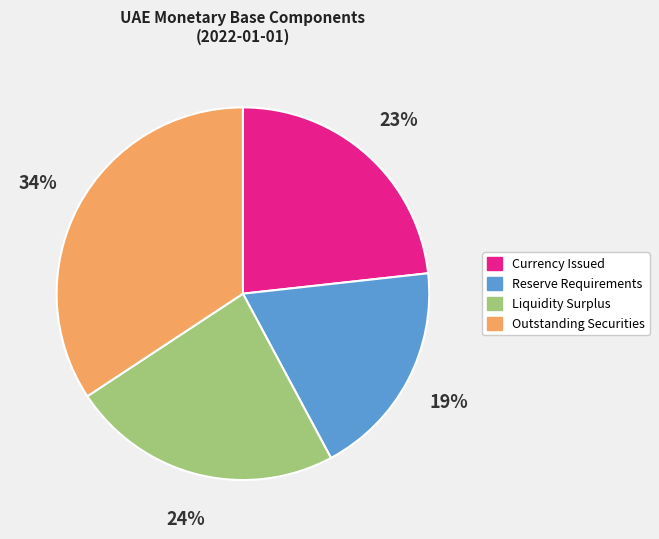

What is the ratio of the value at Currency Issued to the value at Liquidity Surplus?

1.0